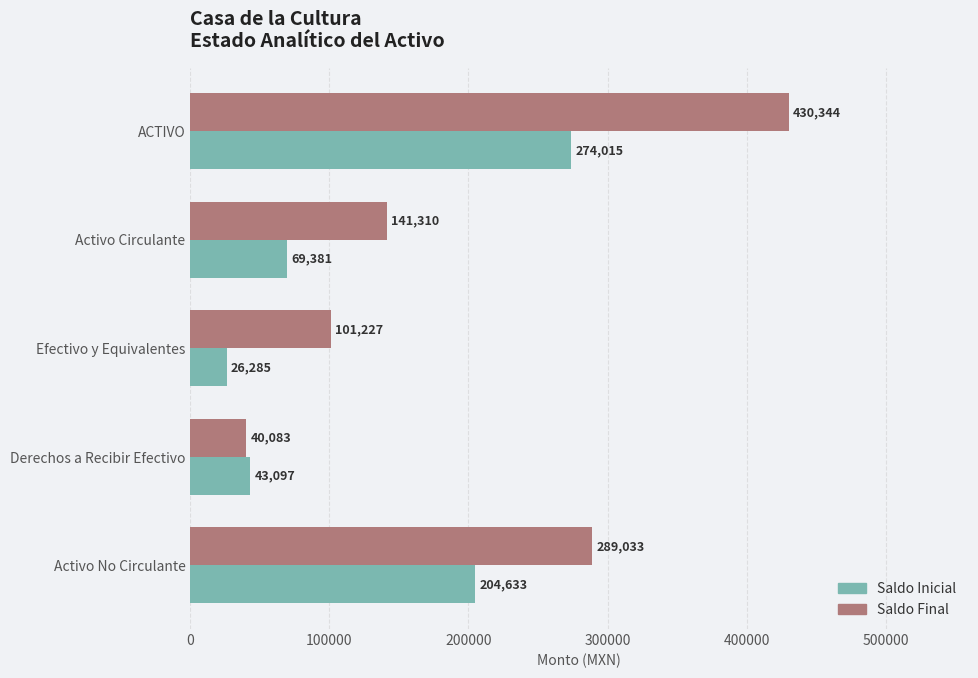

How many data points in Saldo Final are less than 141310?

2